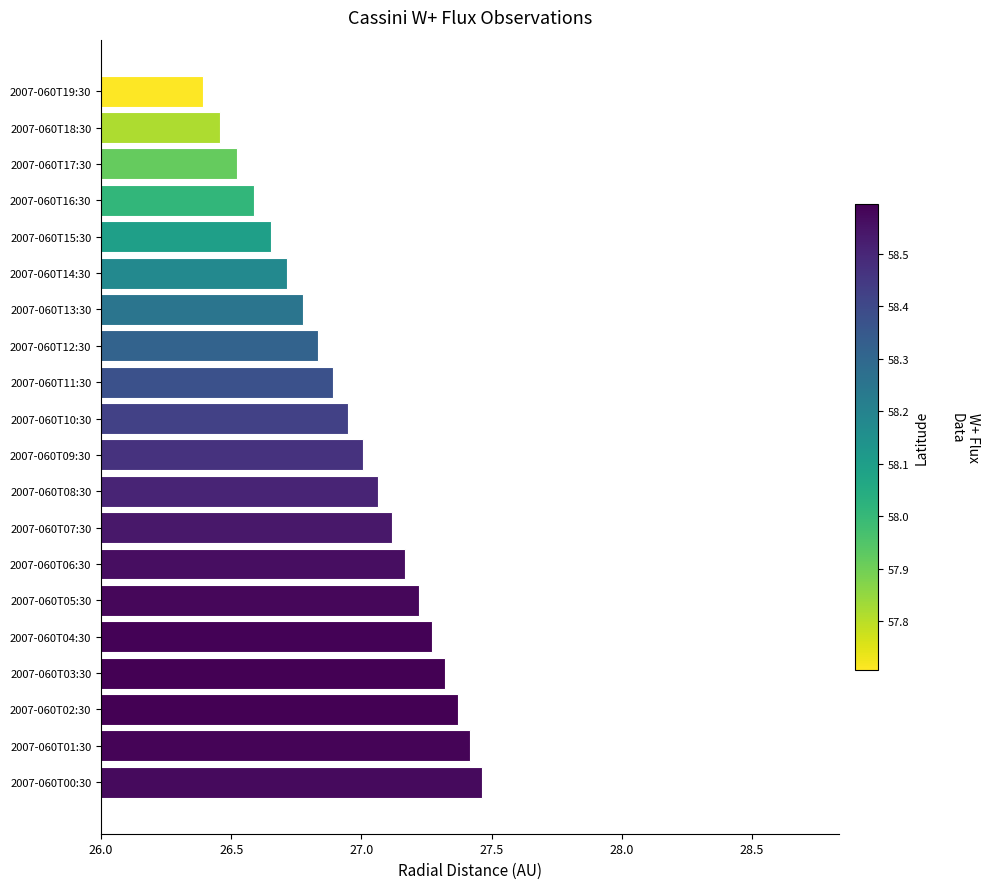

Is it true that the value at 2007-060T04:30 is 8.2?

False